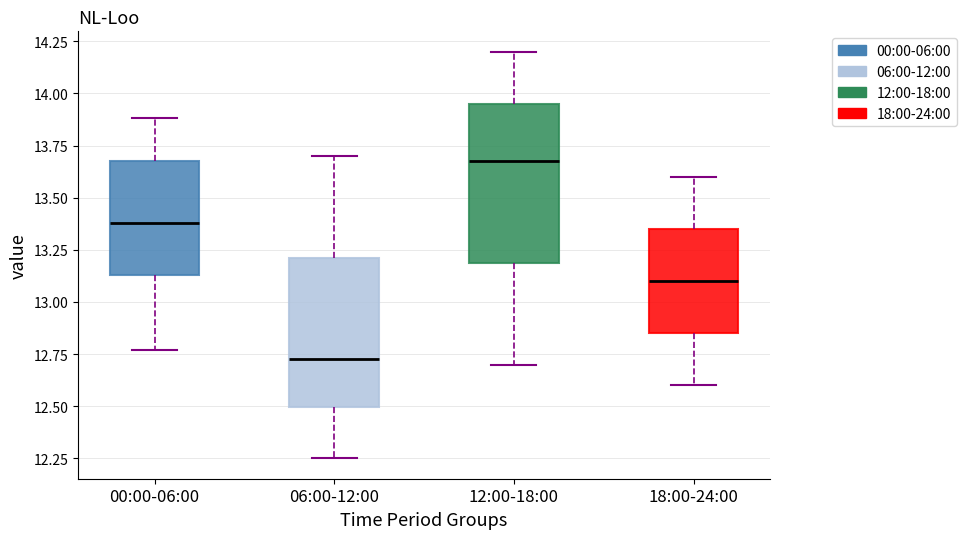

Reading left to right, read every box against the y-axis: the position of its median line, the range the box covers, and the ends of its whiskers. The values are not printed on the chart, so give them approximately, as read against the axis.

00:00-06:00: median 13.40, box 13.15 to 13.70, whiskers 12.75 to 13.90
06:00-12:00: median 12.75, box 12.50 to 13.20, whiskers 12.25 to 13.70
12:00-18:00: median 13.70, box 13.20 to 13.95, whiskers 12.70 to 14.20
18:00-24:00: median 13.10, box 12.85 to 13.35, whiskers 12.60 to 13.60